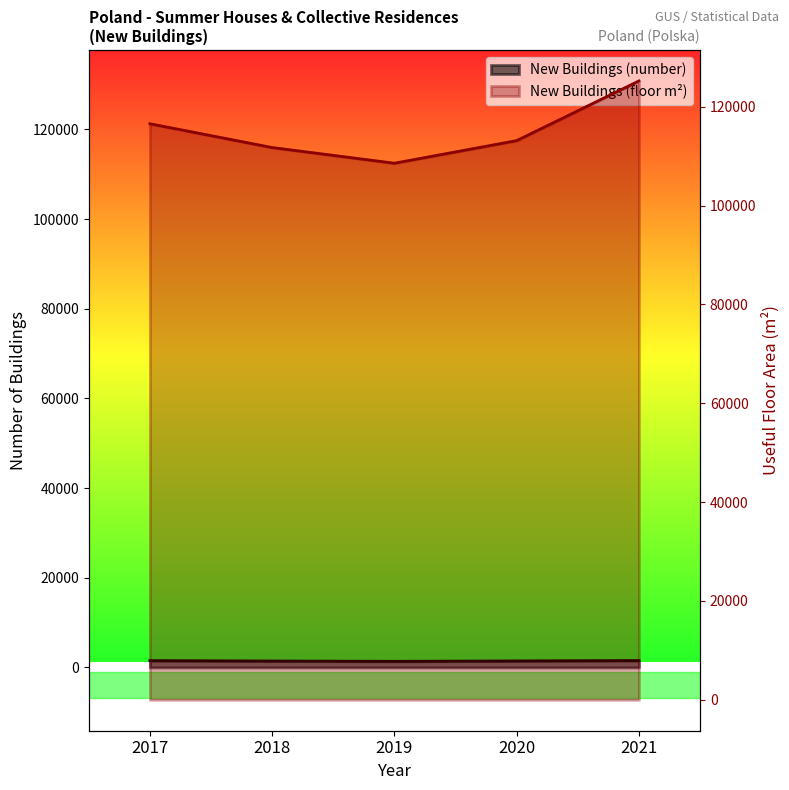

List the labels in order of New Buildings (useful floor m2) value, smallest first.

2019, 2018, 2020, 2017, 2021